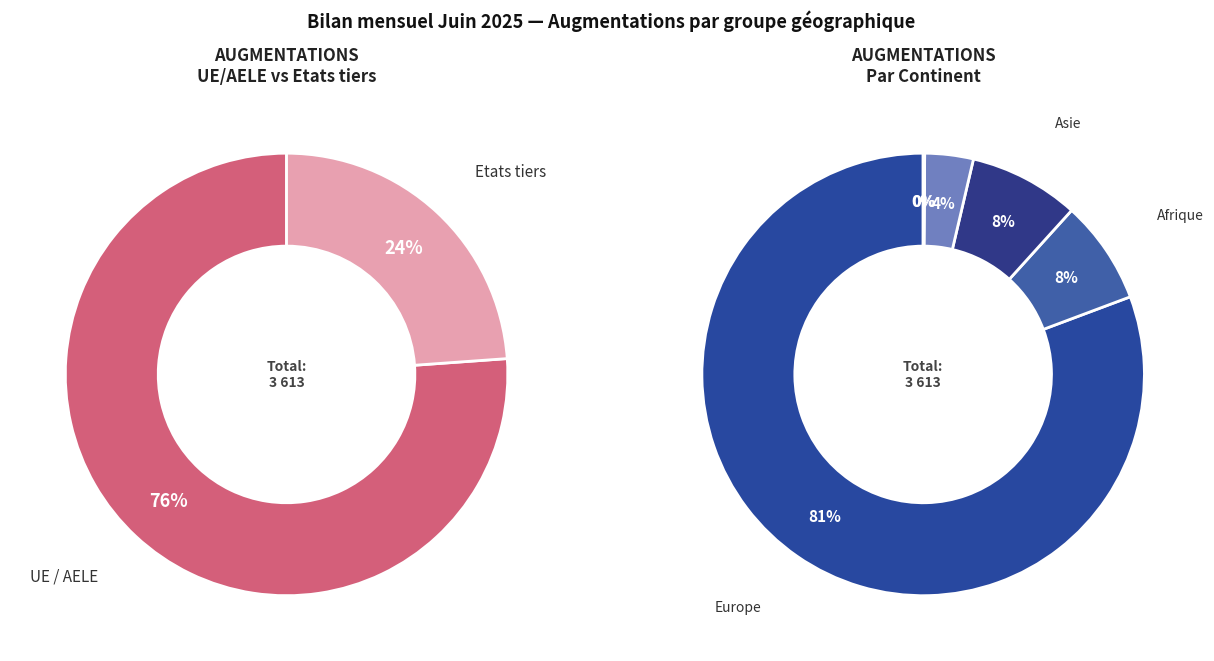

To the nearest percent, what portion does Asie represent?

4%